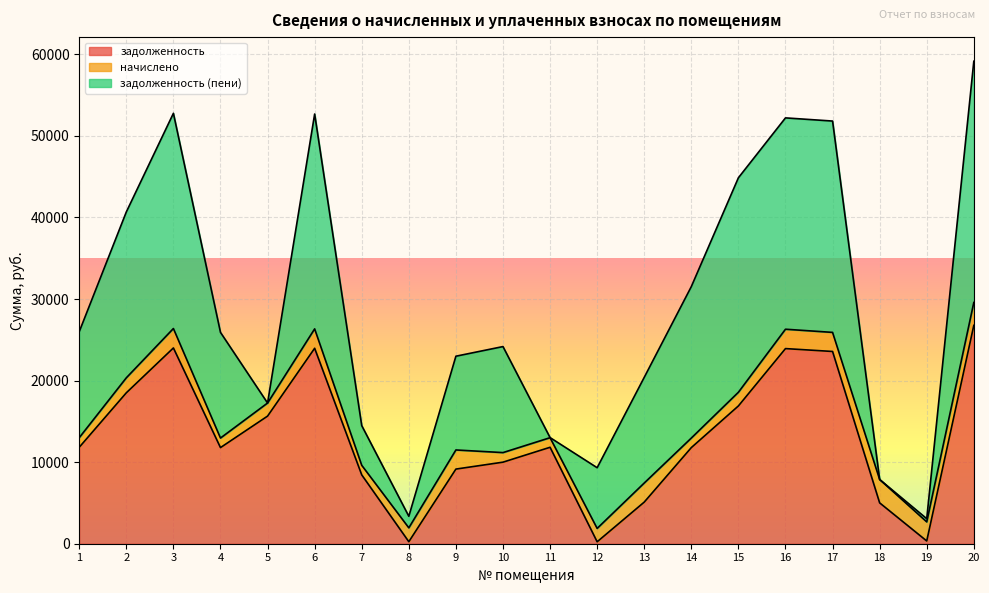

How many categories are shown in the chart?

20